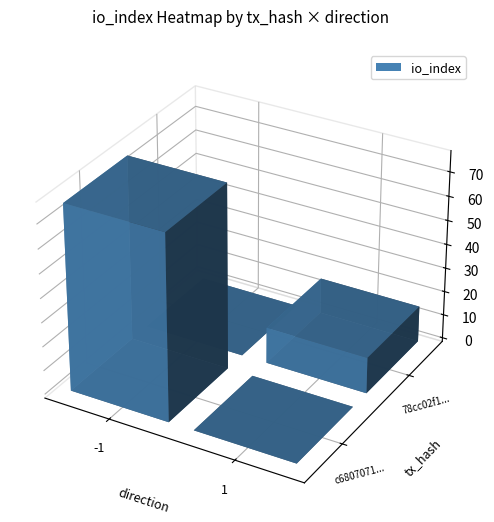

What is the difference between the maximum and minimum values in the c6807071871109fef46f181b2ec1930de0cab72 series?

78